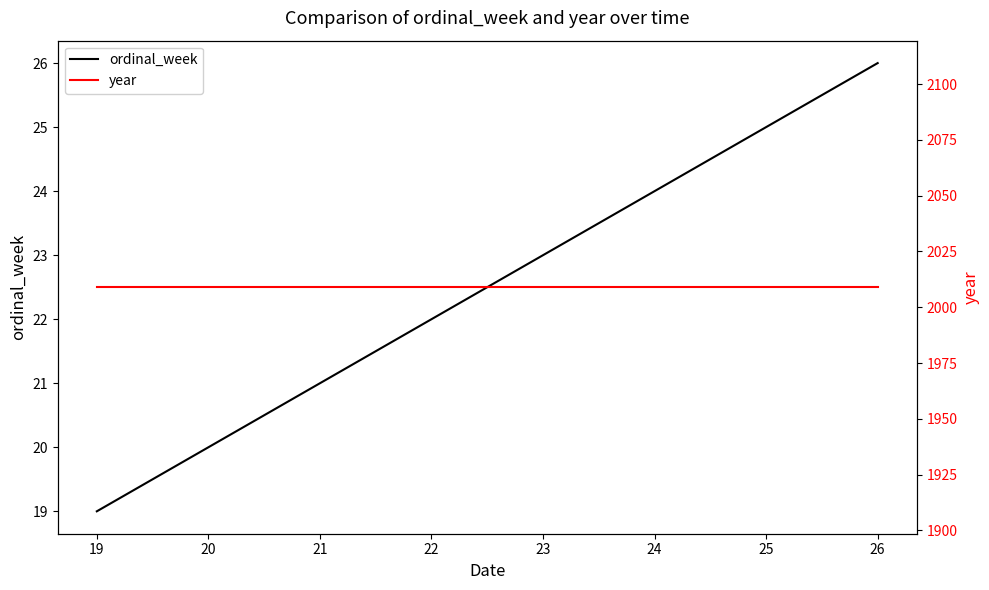

What is the difference between the maximum and minimum values in the ordinal_week series?

7